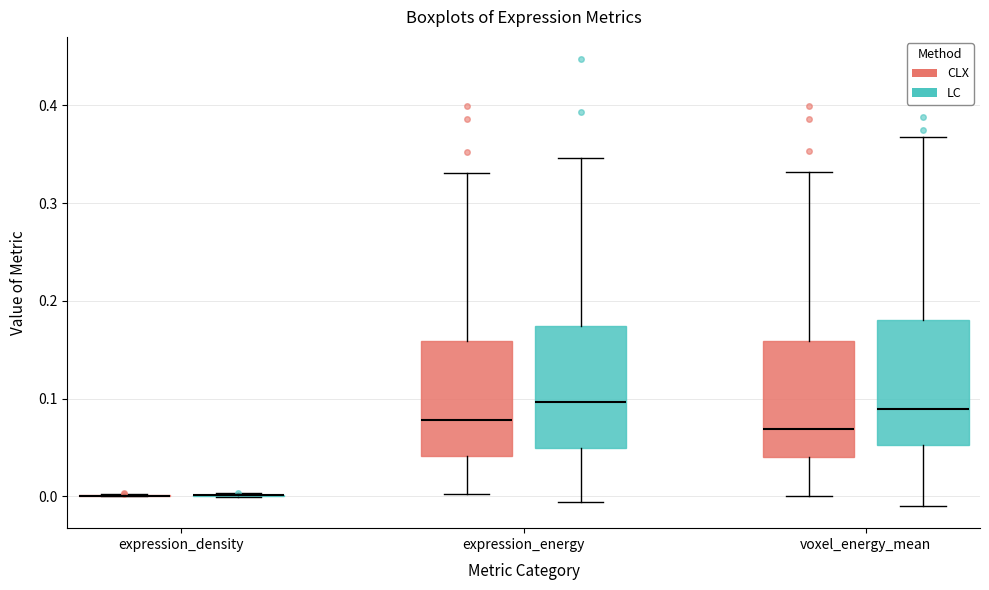

Reading left to right, transcribe this box plot: for each box, give where its median line is, the range the box spans, and where its two whiskers end, as read against the y-axis. The values are not printed on the chart, so give them approximately, as read against the axis.

expression_density (CLX): box collapsed to a line at 0.00, whiskers 0.00 to 0.00
expression_density (LC): box collapsed to a line at 0.00, whiskers 0.00 to 0.00
expression_energy (CLX): median 0.08, box 0.04 to 0.16, whiskers 0.00 to 0.33
expression_energy (LC): median 0.10, box 0.05 to 0.17, whiskers -0.01 to 0.35
voxel_energy_mean (CLX): median 0.07, box 0.04 to 0.16, whiskers 0.00 to 0.33
voxel_energy_mean (LC): median 0.09, box 0.05 to 0.18, whiskers -0.01 to 0.37